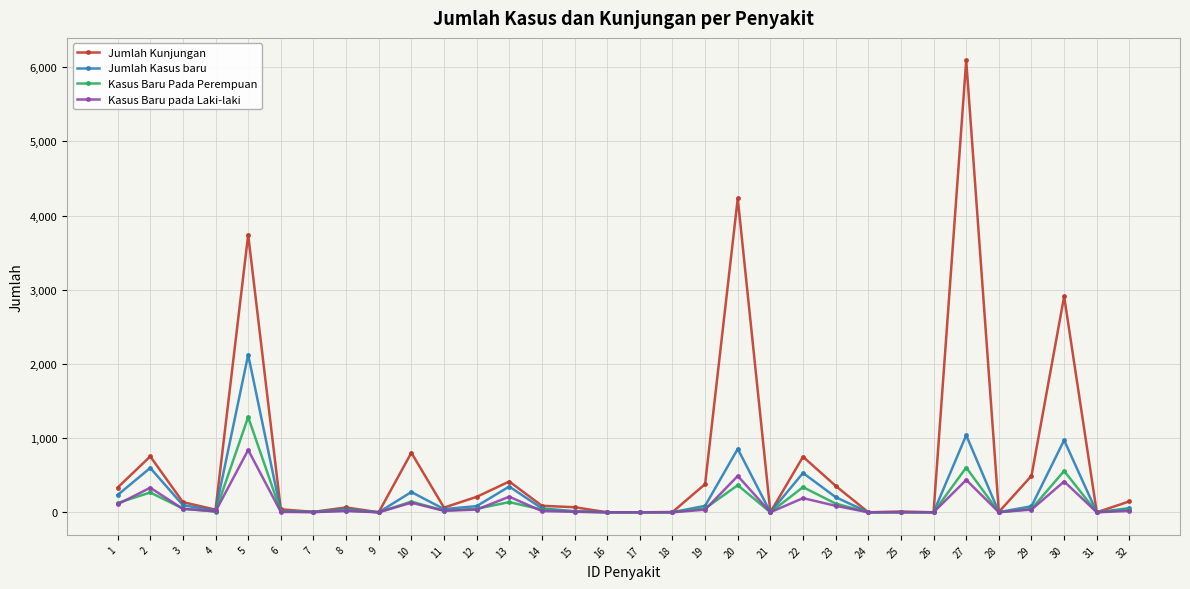

How many lines are shown in the chart?

4